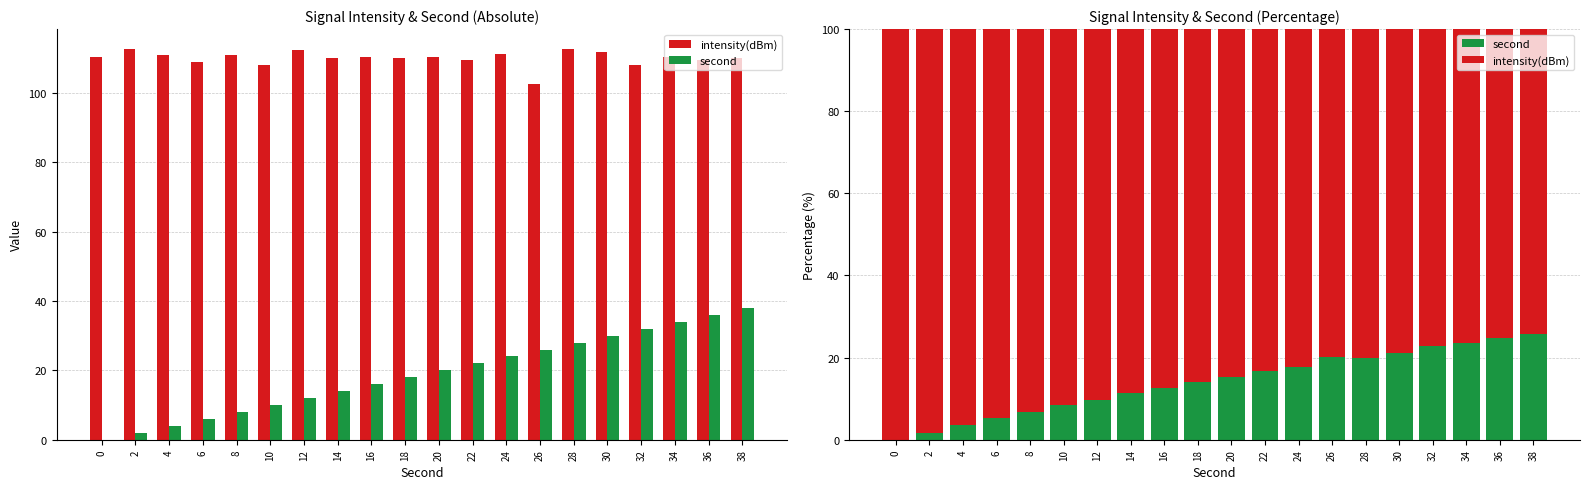

What is the highest value of the second series?

25.7